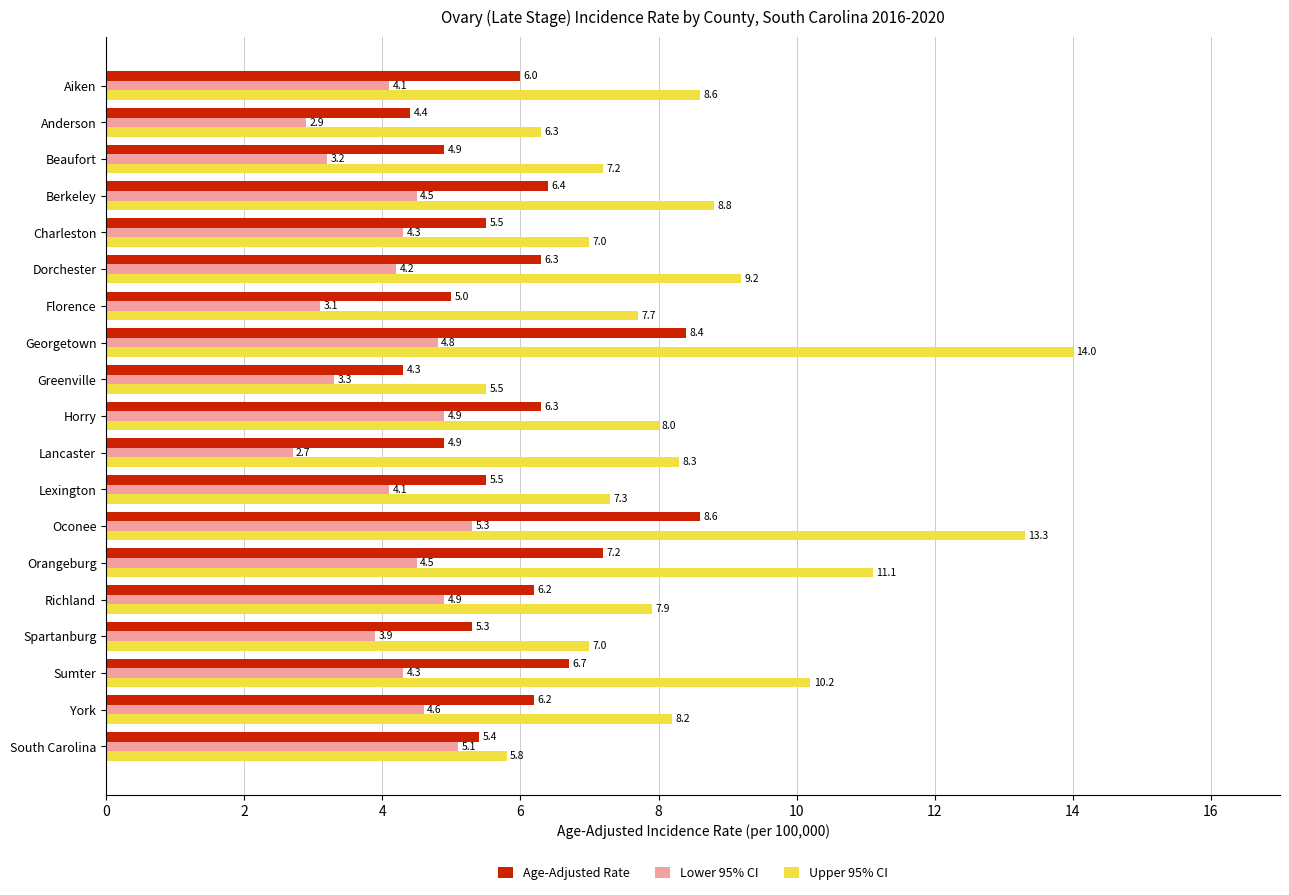

Which series has the widest spread of values?

Upper 95% CI